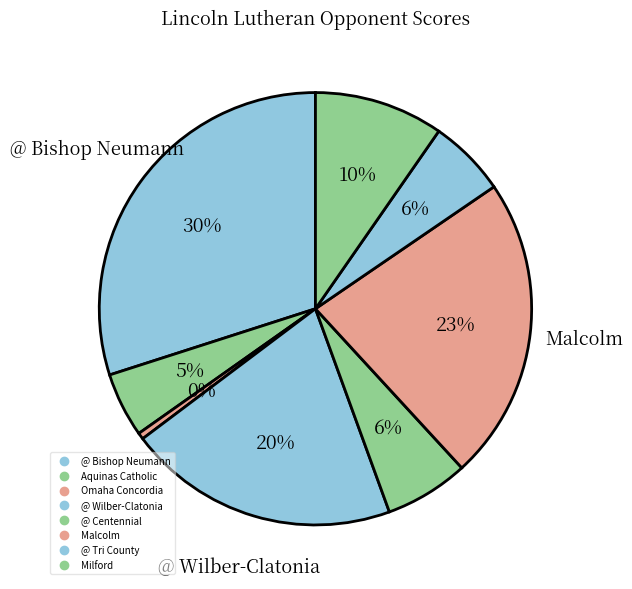

Count the number of slices in the pie.

8